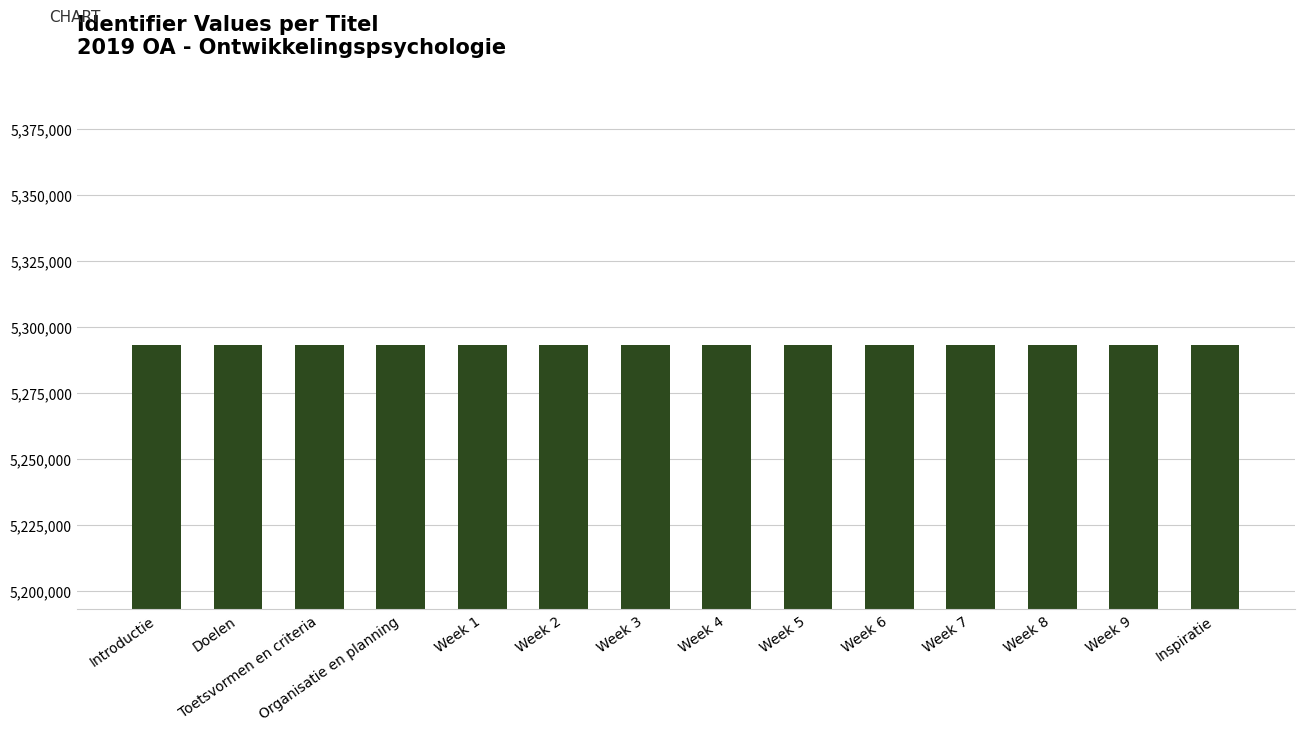

True or false: the data shows 1967917 at Week 6.

False